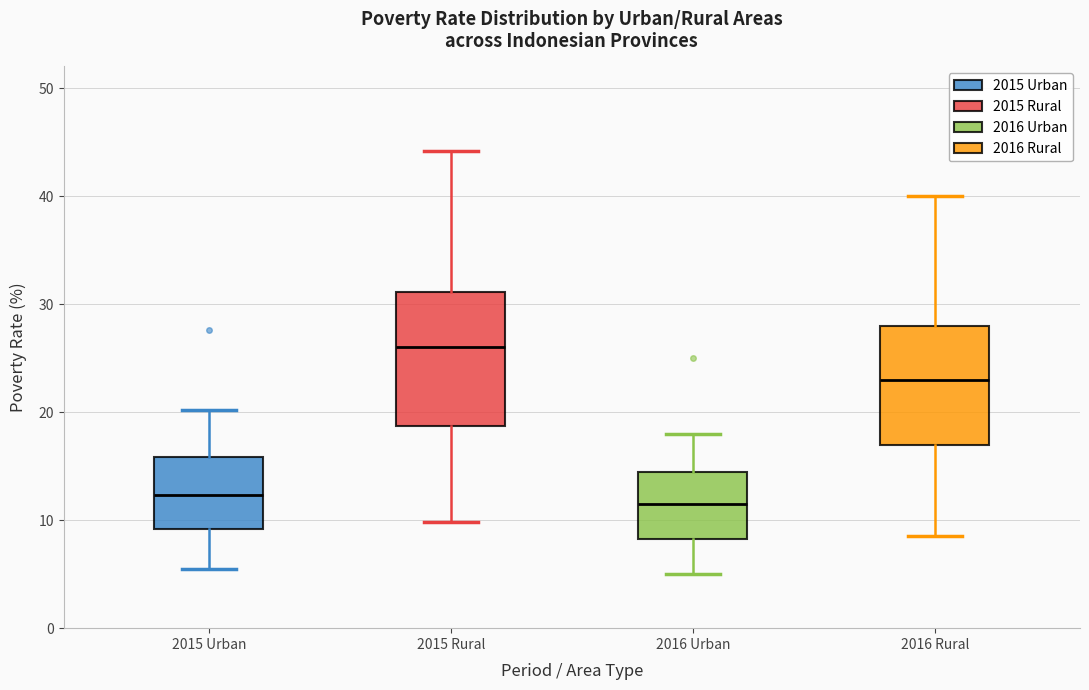

Comparing the boxes themselves (not the whiskers), which one is the tallest?

2015 Rural